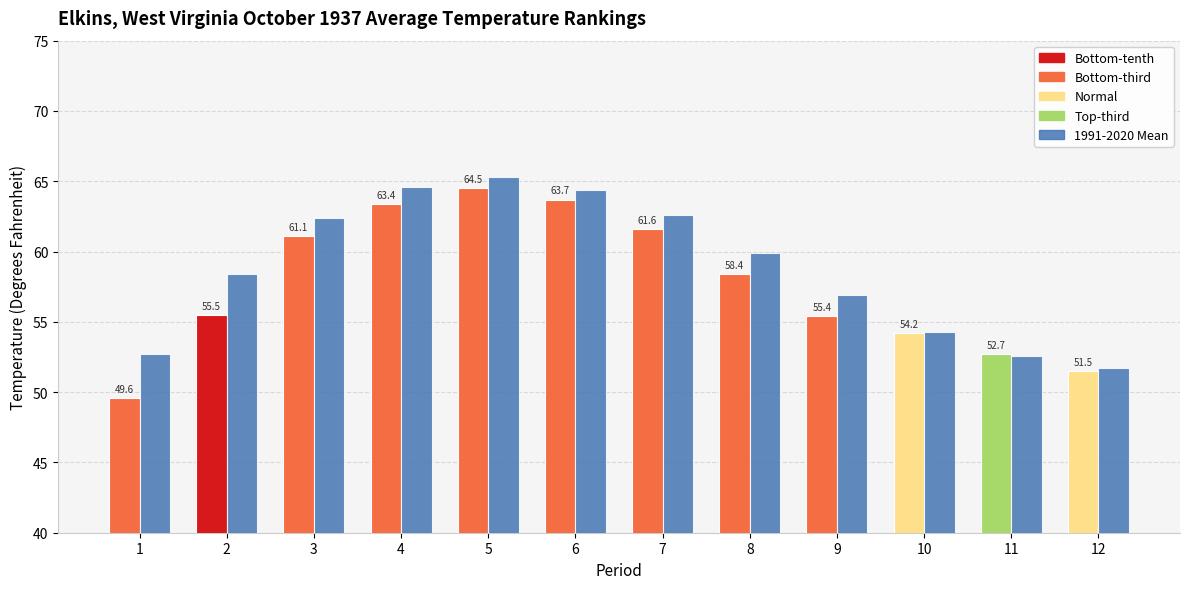

Which category has the lowest value across all series?

1